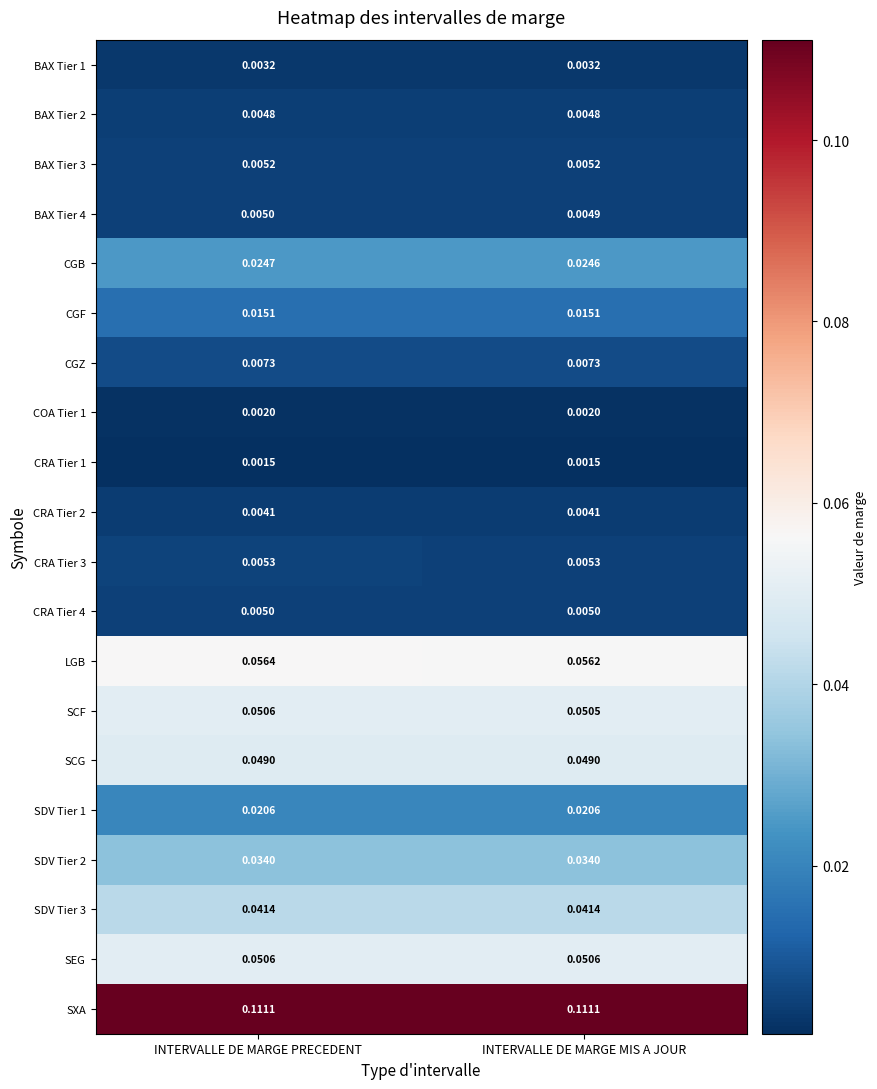

Which series has the largest total across all categories?

SXA